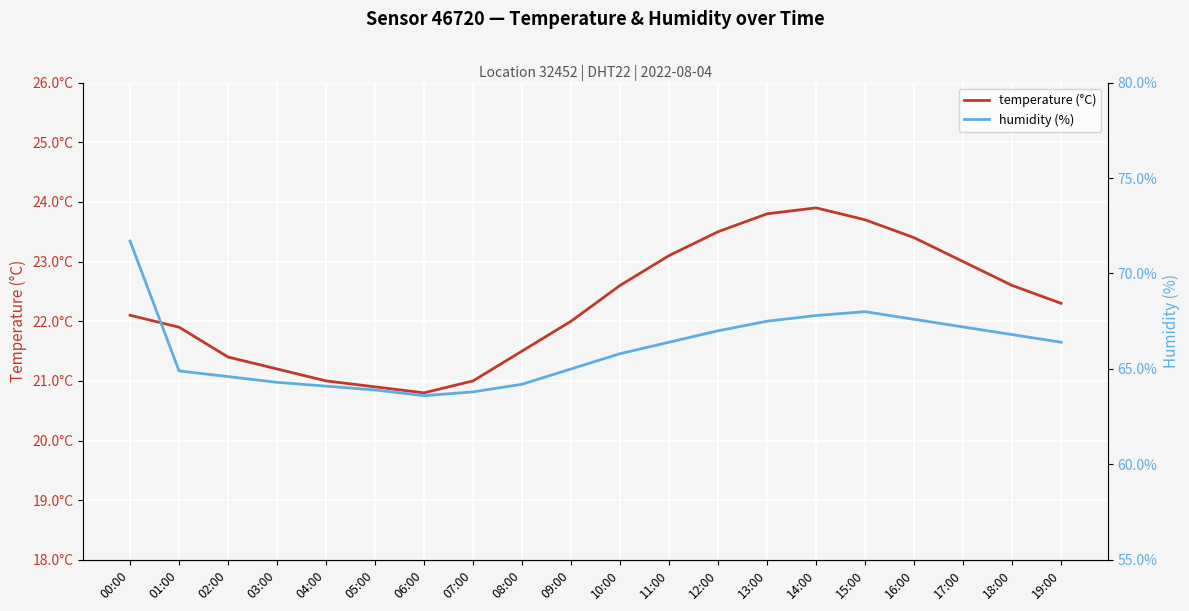

What is the label of the 4th point from the left?

03:00